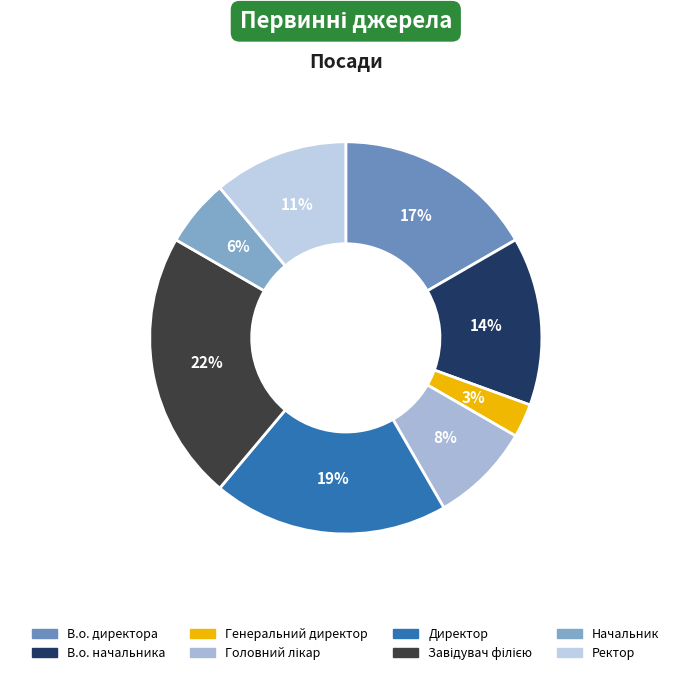

Is there any slice that represents more than half of the pie?

No